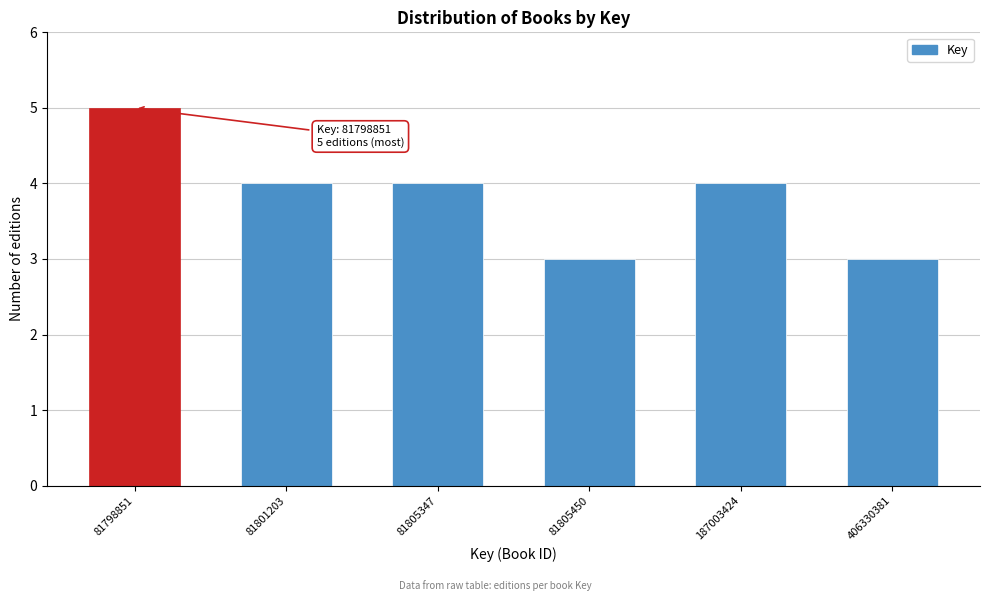

Reading right to left, transcribe all the data shown in this chart.

406330381=3	187003424=4	81805450=3	81805347=4	81801203=4	81798851=5